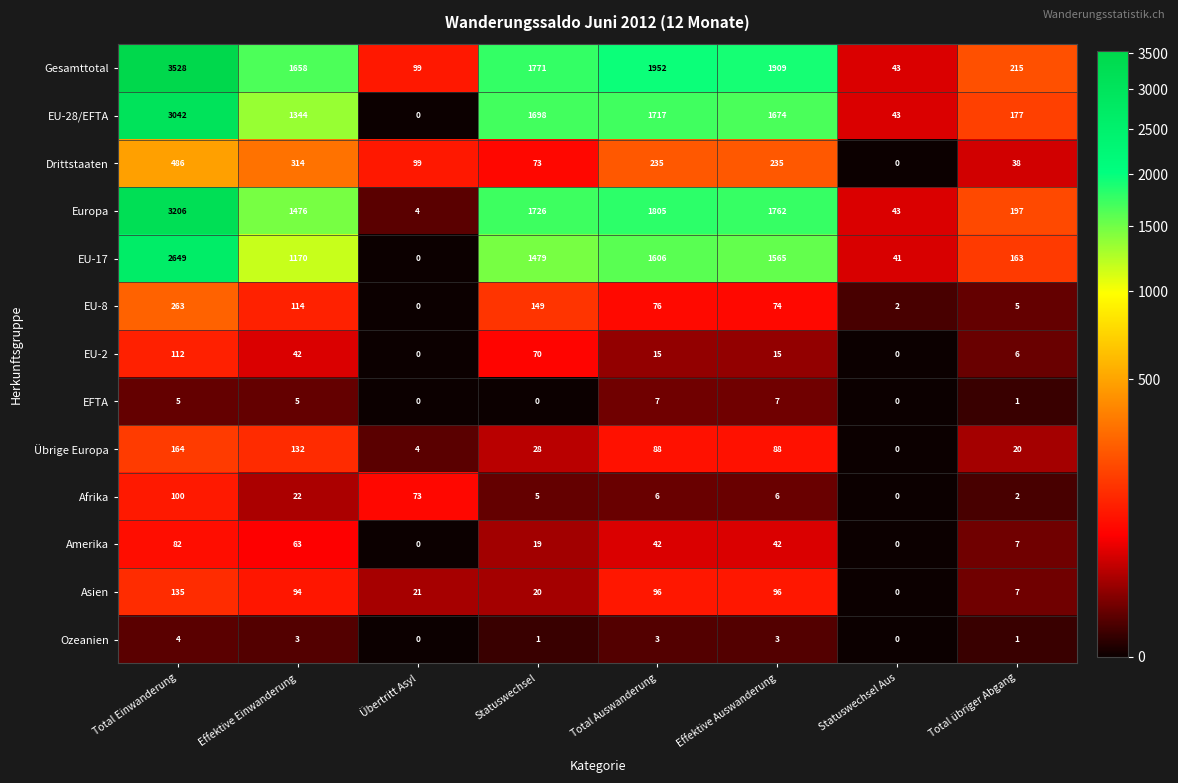

Where is EU-28/EFTA nearest to the value 1521?

Effektive Auswanderung